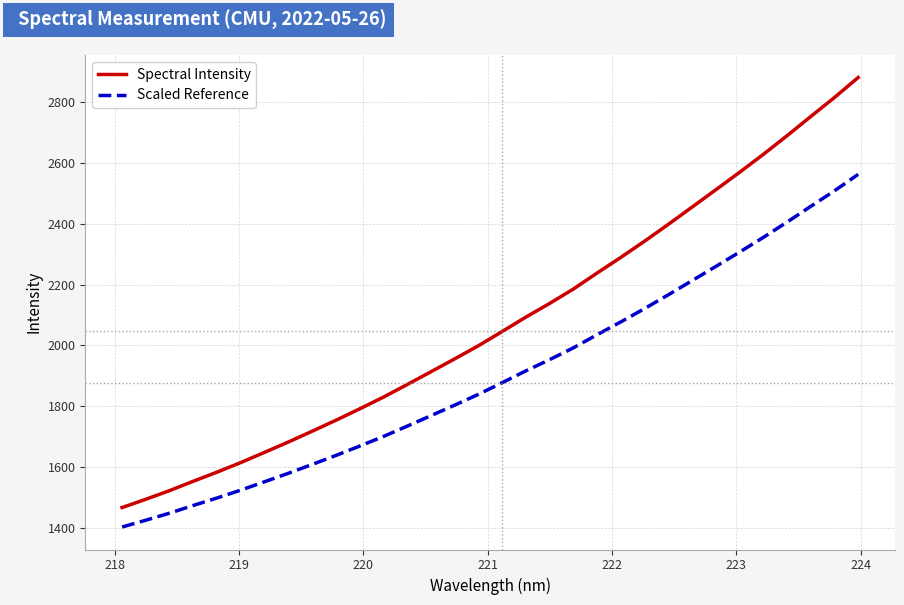

What is the minimum value shown in the chart?

1402.7